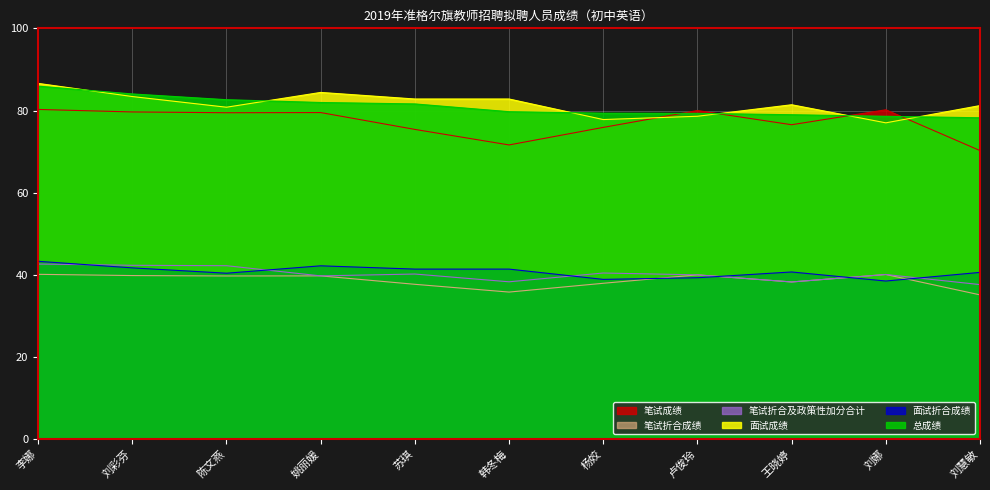

Where does the 笔试成绩 series first go above 79?

李娜